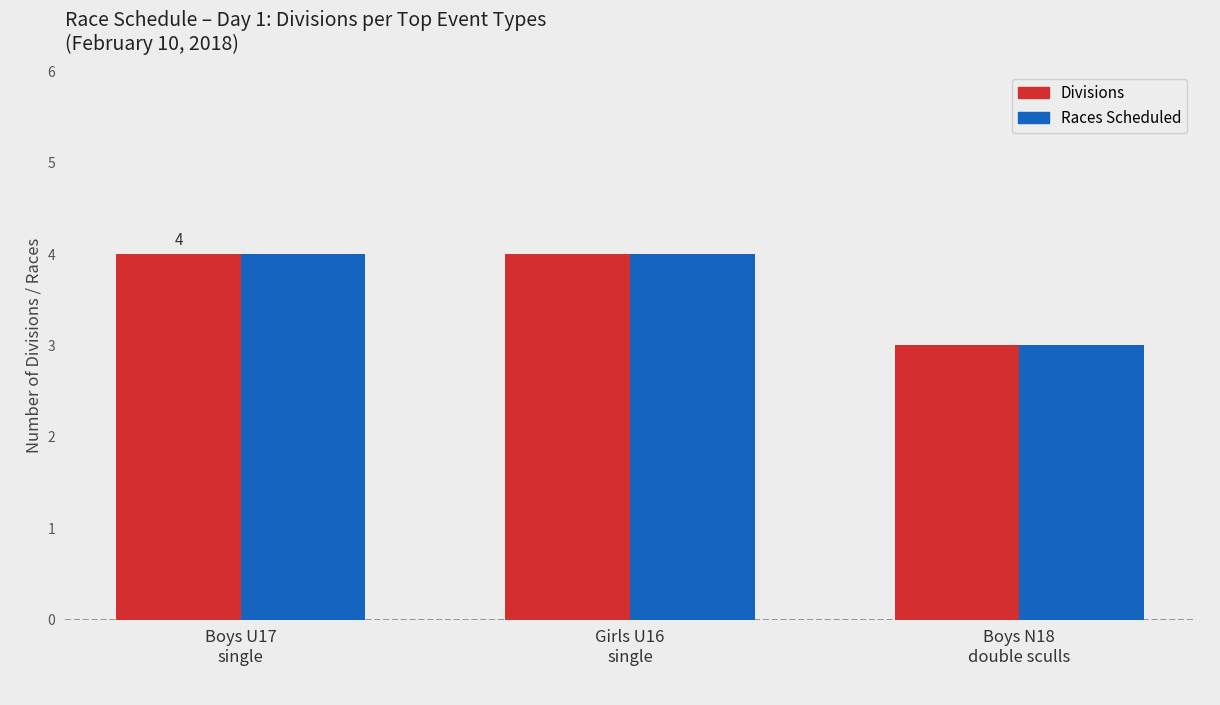

True or false: Divisions has a value of 7 at Girls U16
single.

False